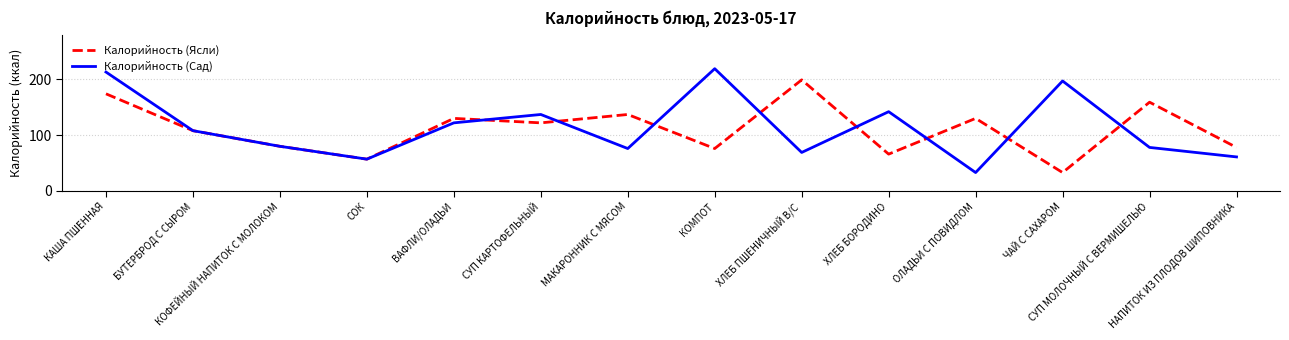

List the series in order of their peak value, highest first.

Калорийность (Сад), Калорийность (Ясли)